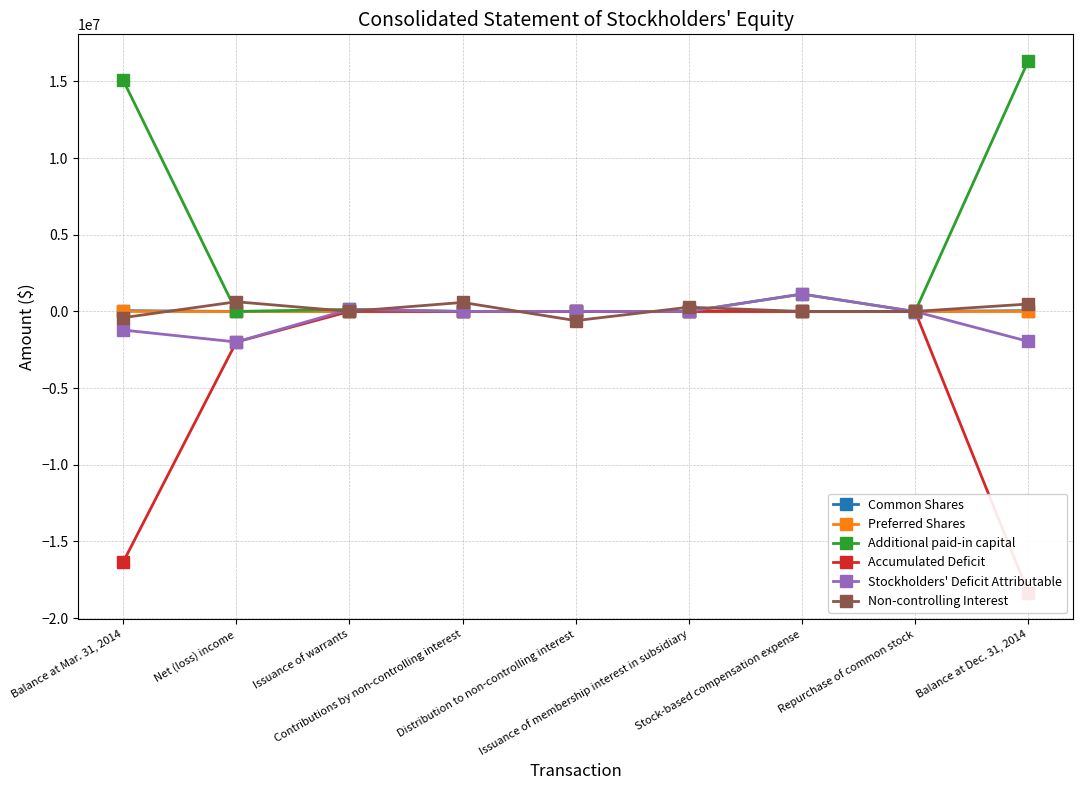

What is the maximum value for Additional paid-in capital?

16338075